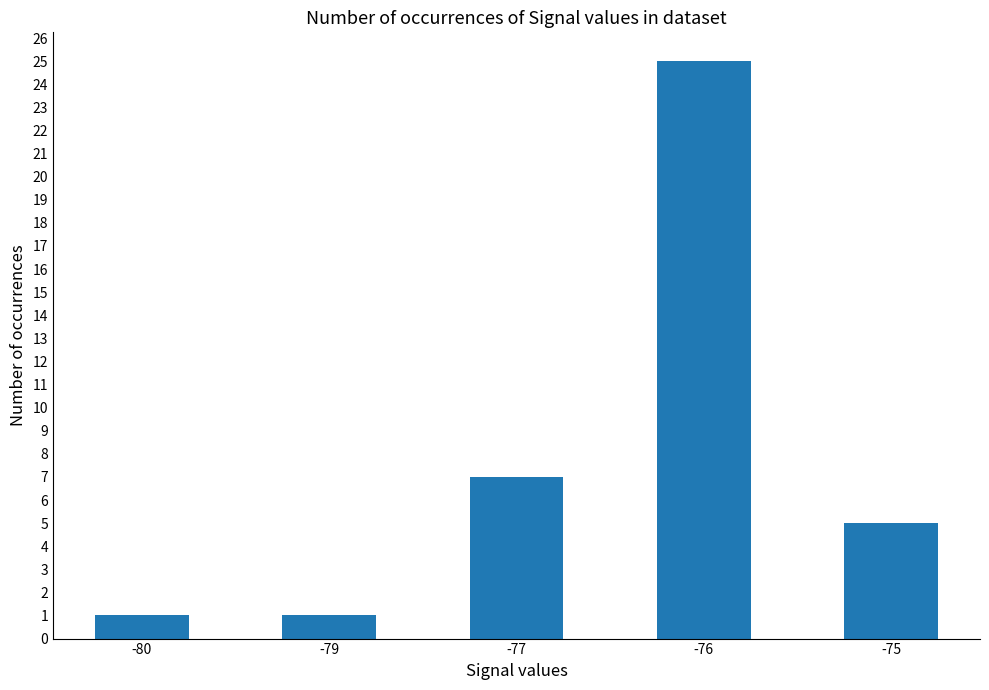

Approximately how many times larger is the value at -76 compared to -77?

3.6